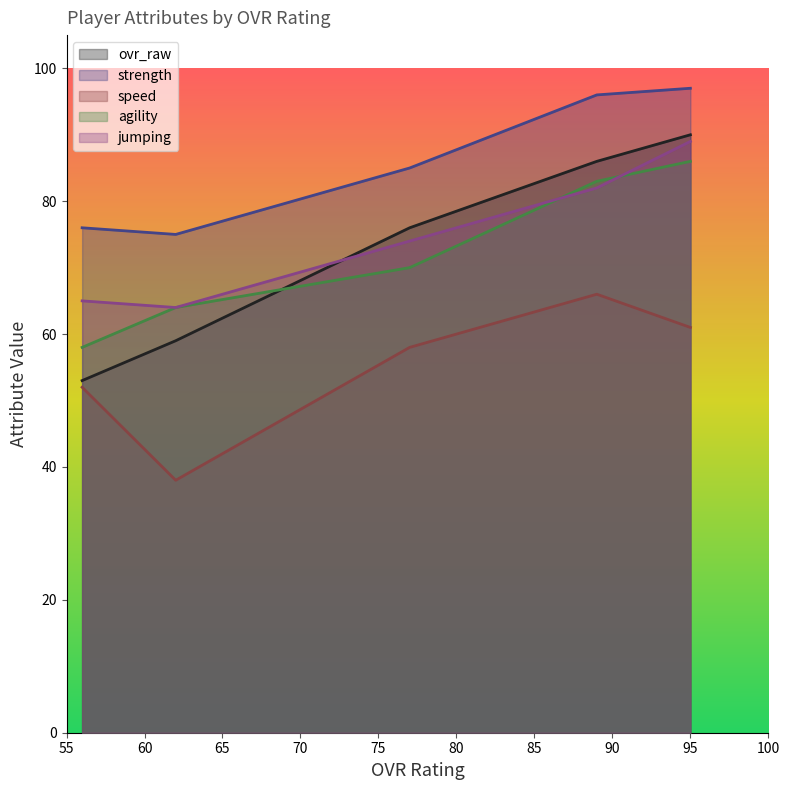

Between 89 and 56, which is larger?

89